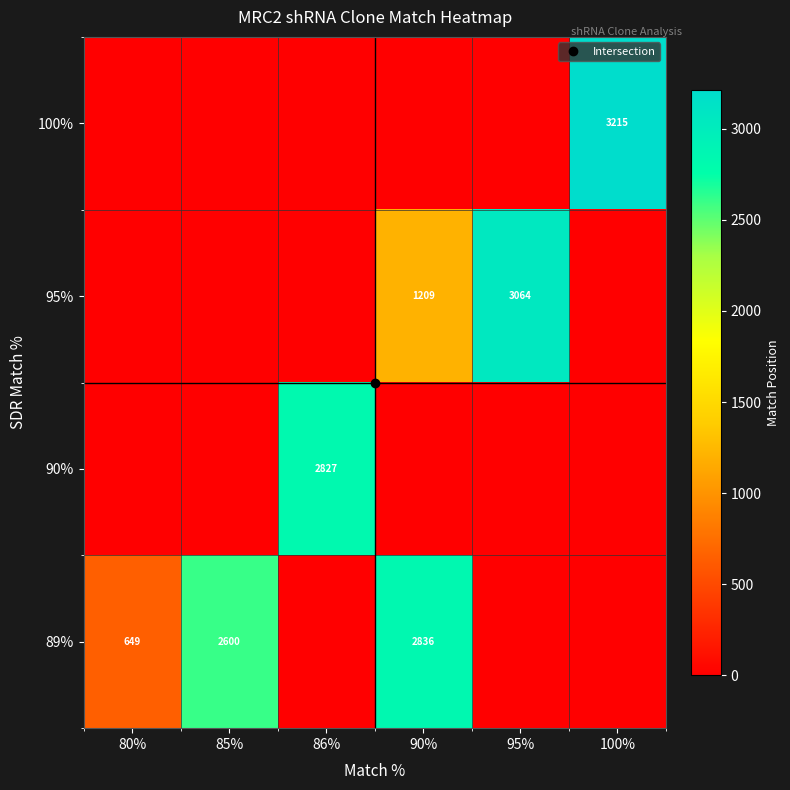

What is the total value across all series at 90%?

4045